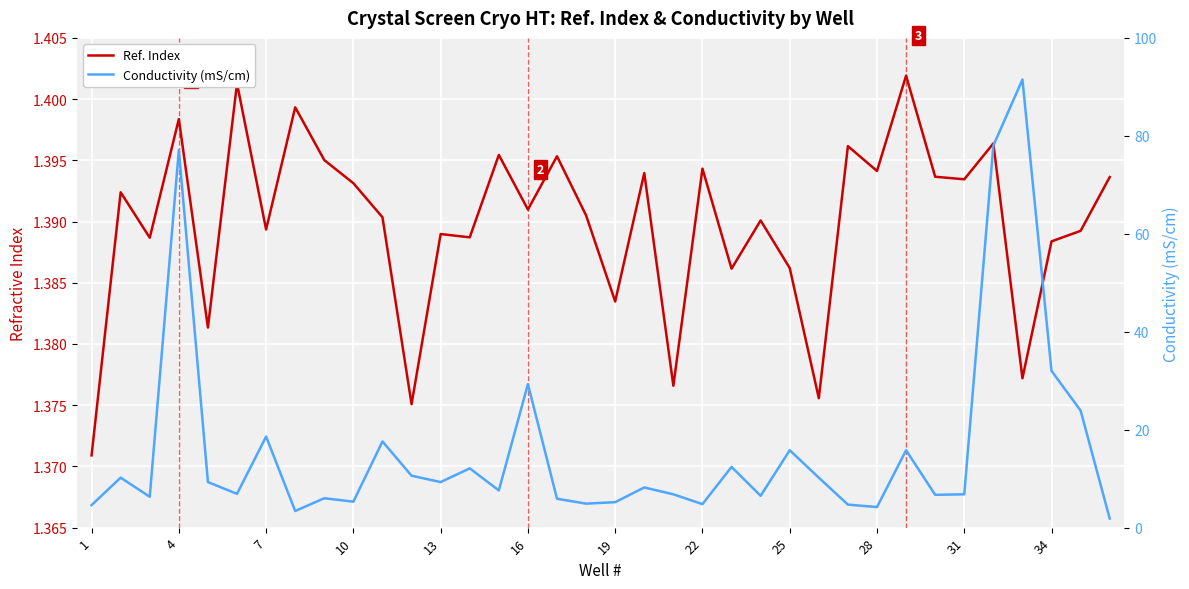

How many data points in Conductivity (mS/cm) are above 8?

18